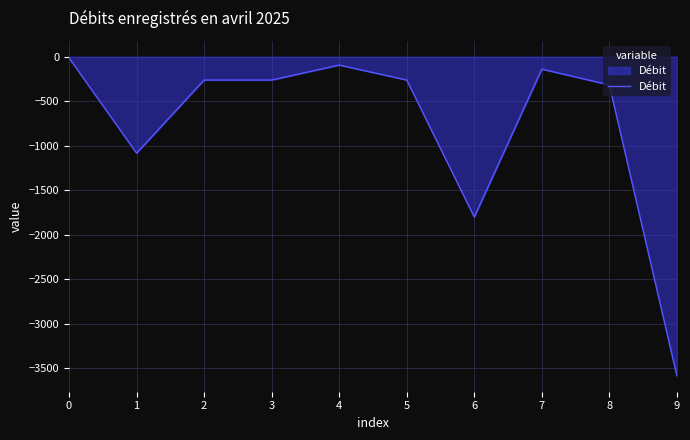

What value does the data have at 7?

-139.5